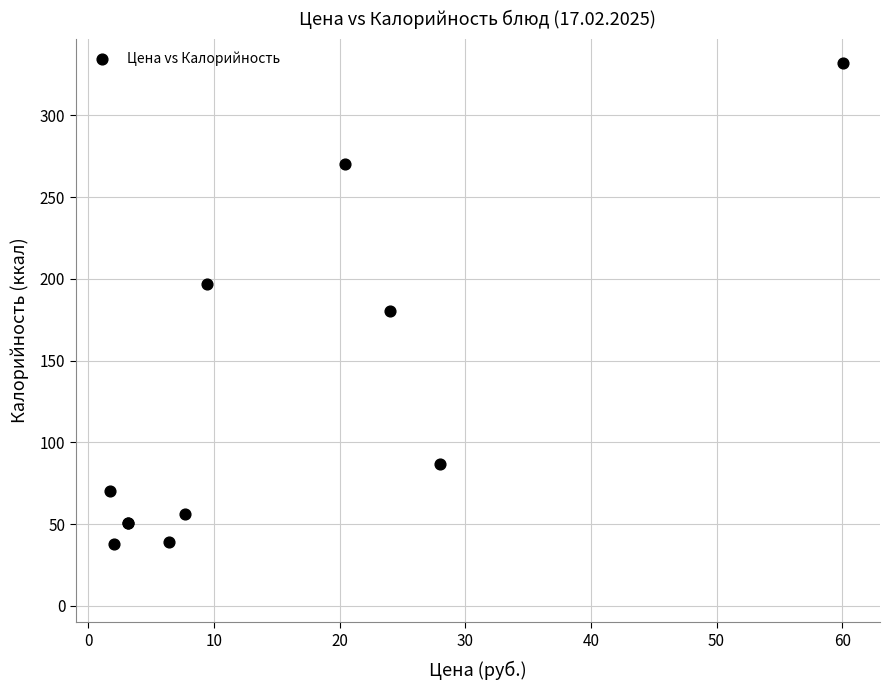

What Y value in the scatter plot is closest to 185?

180.3